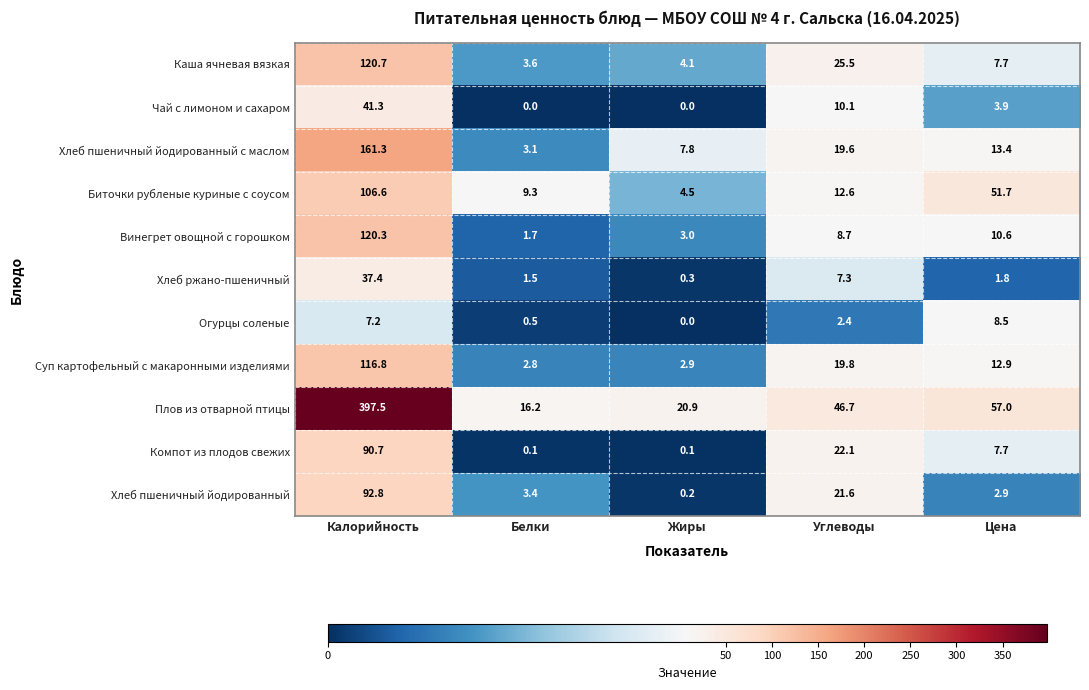

What is the difference between the highest and lowest values at Жиры?

20.9